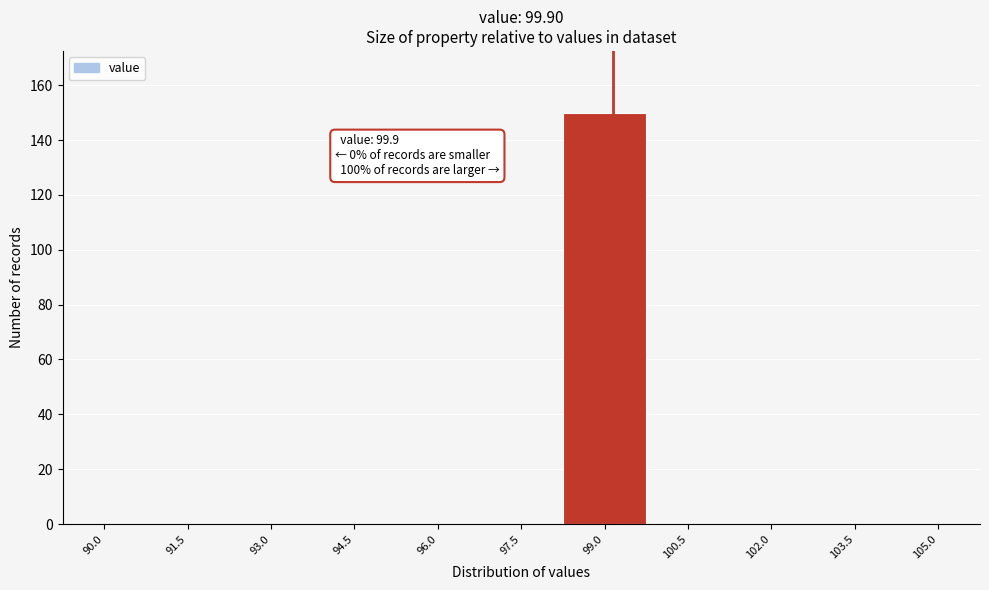

Reading left to right, transcribe all the data shown in this chart.

90.0=0	91.5=0	93.0=0	94.5=0	96.0=0	97.5=0	99.0=150	100.5=0	102.0=0	103.5=0	105.0=0